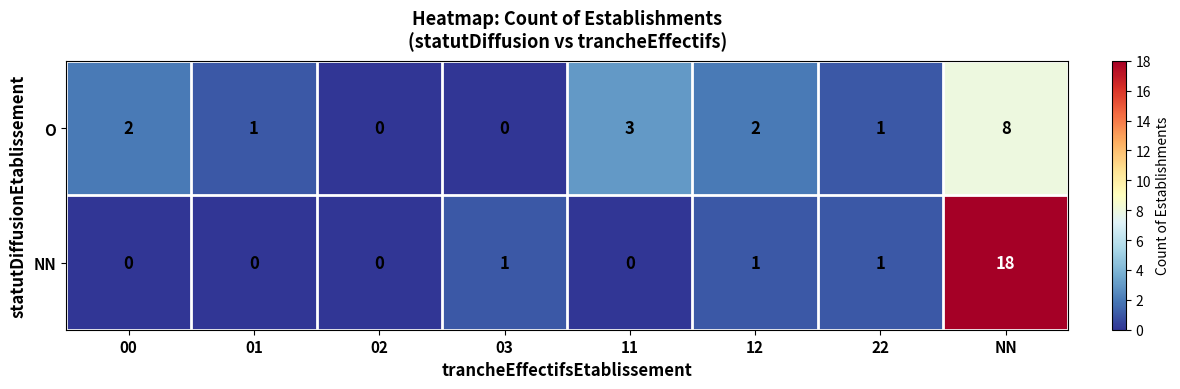

Is it true that NN equals 0 at 11?

True